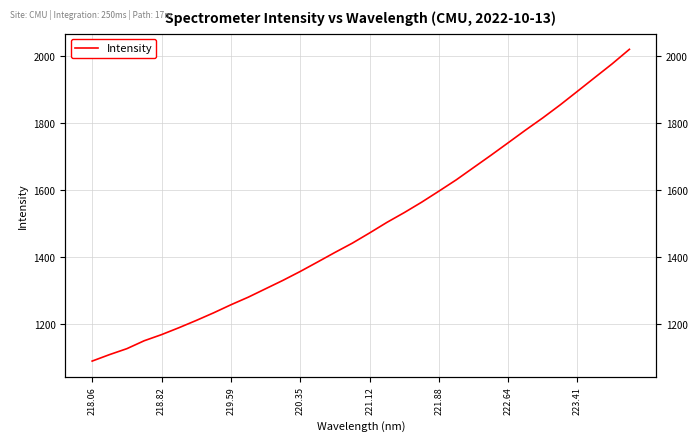

Reading right to left, extract all data points from this chart.

2020.4	1977.0	1936.2	1895.3	1854.7	1816.1	1779.5	1741.8	1704.3	1667.8	1631.2	1597.5	1564.5	1533.6	1504.4	1472.9	1442.3	1414.8	1386.3	1358.1	1331.5	1306.5	1281.4	1258.7	1234.6	1212.0	1190.3	1169.7	1151.5	1127.8	1110.1	1090.8